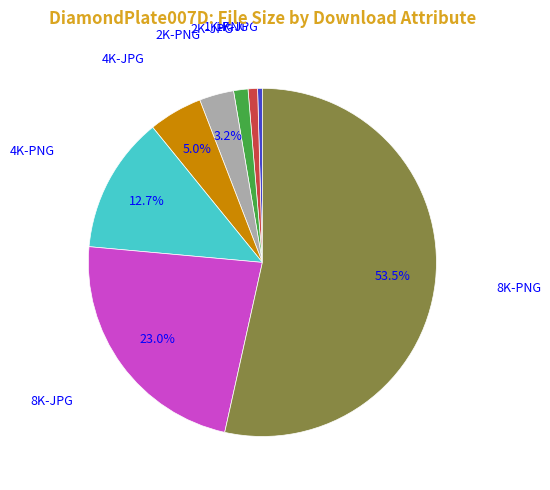

Does any single category account for the majority?

Yes